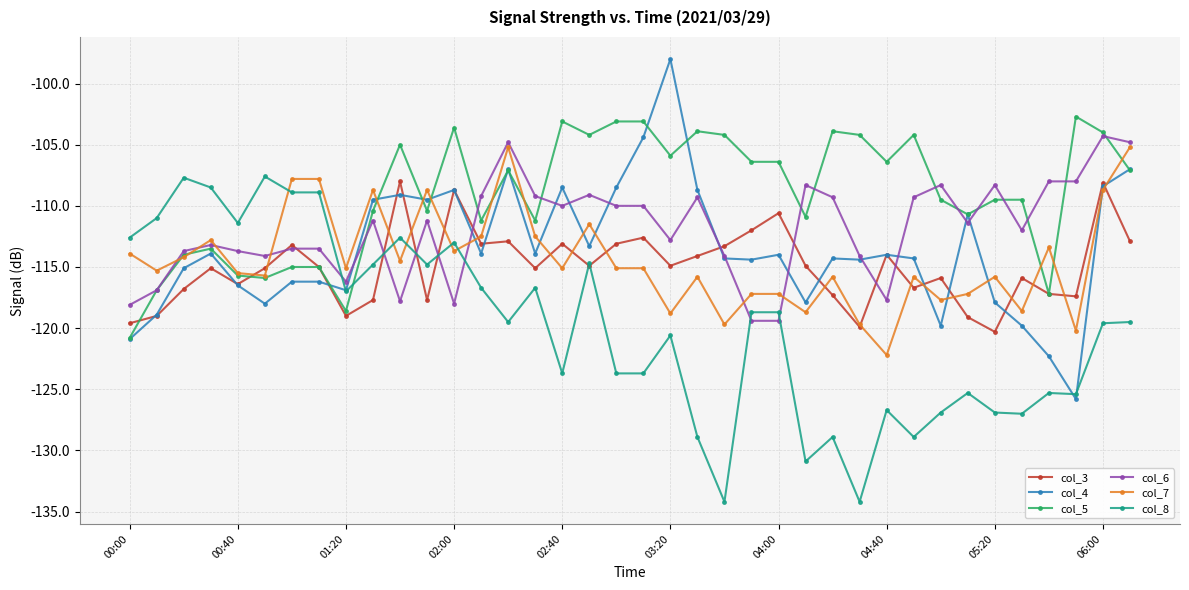

What is the difference between the second highest and minimum values in the col_4 series?

21.4